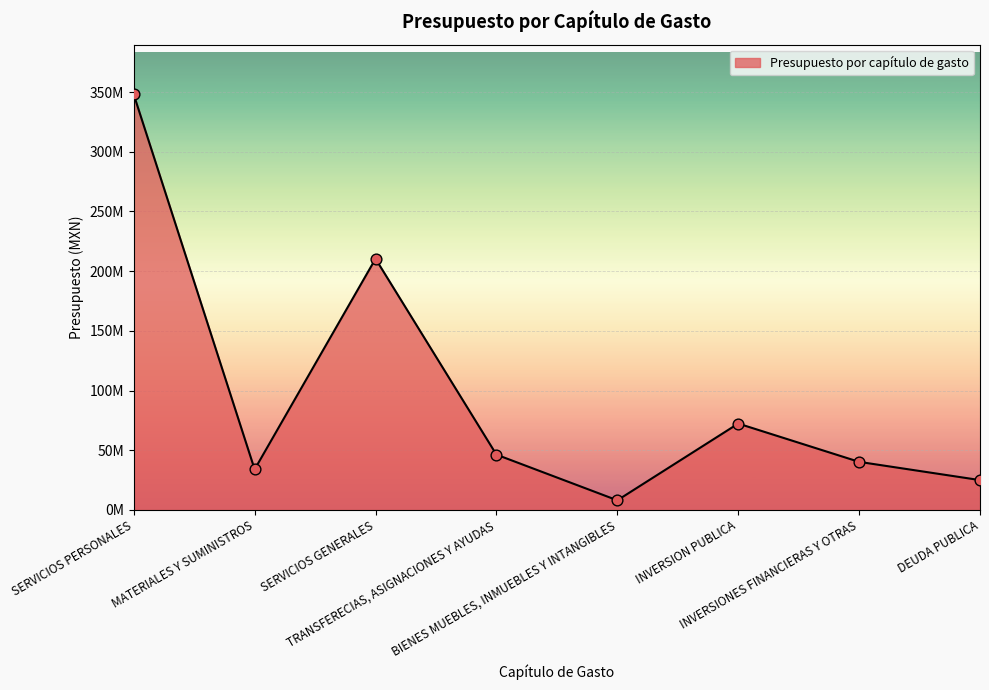

What is the change in value from SERVICIOS PERSONALES to BIENES MUEBLES, INMUEBLES Y INTANGIBLES?

-339905270.0